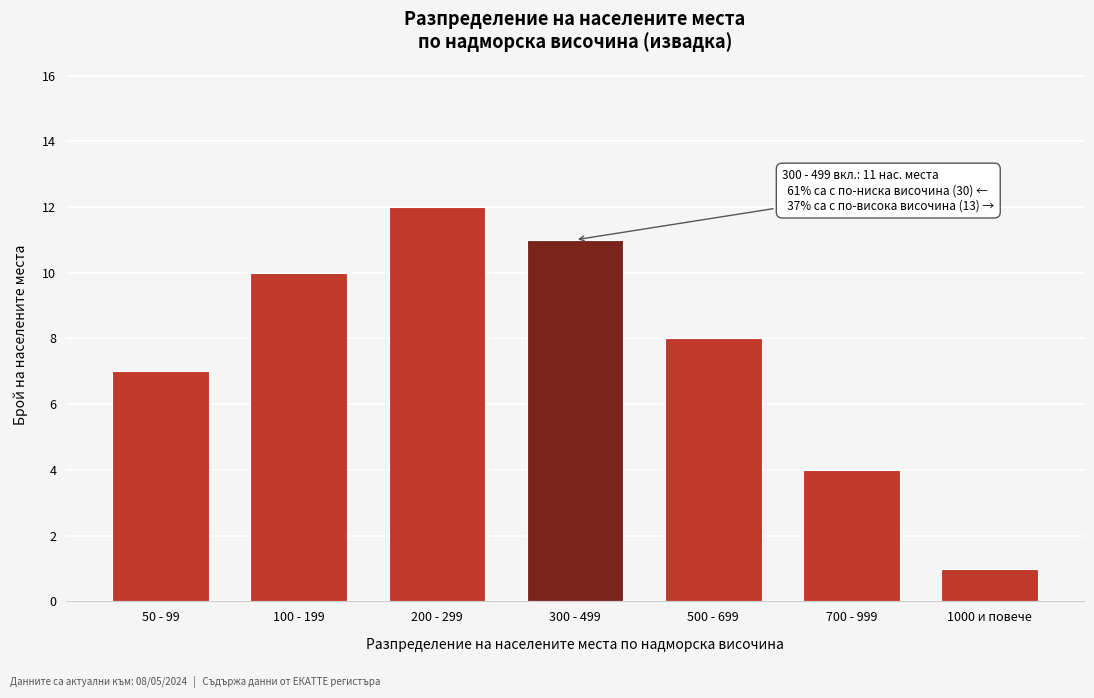

Reading right to left, extract all data points from this chart.

1	4	8	11	12	10	7